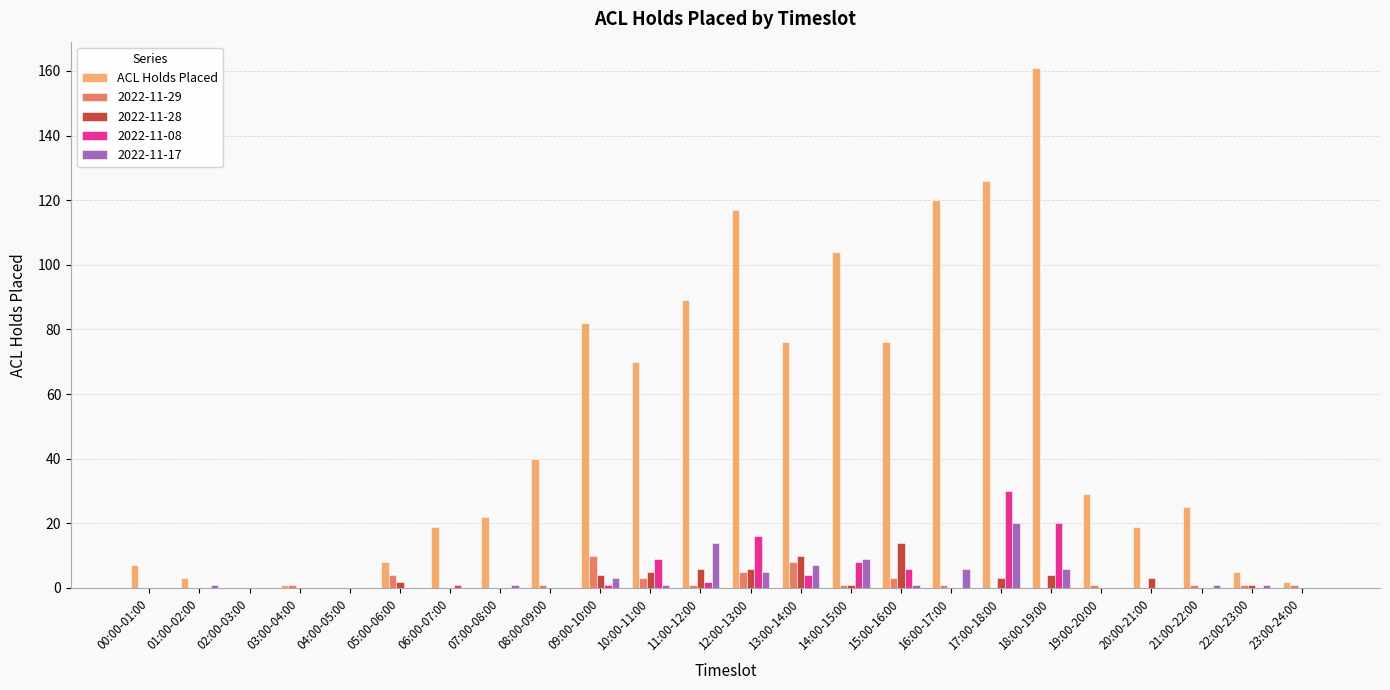

What is the maximum value shown in the chart?

161